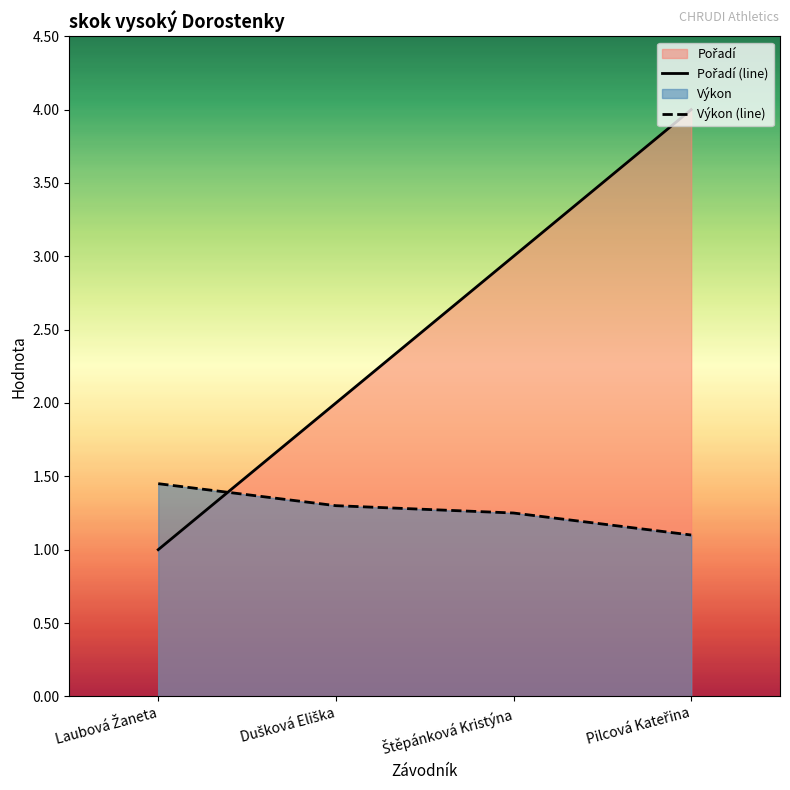

What is the minimum value shown in the chart?

1.0